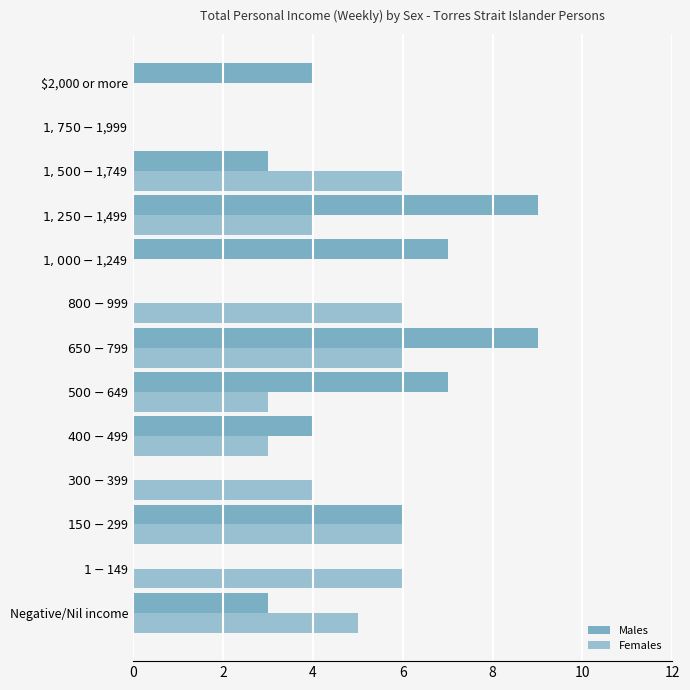

Reading left to right, transcribe all the data shown in this chart.

Males: 3	0	6	0	4	7	9	0	7	9	3	0	4
Females: 5	6	6	4	3	3	6	6	0	4	6	0	0